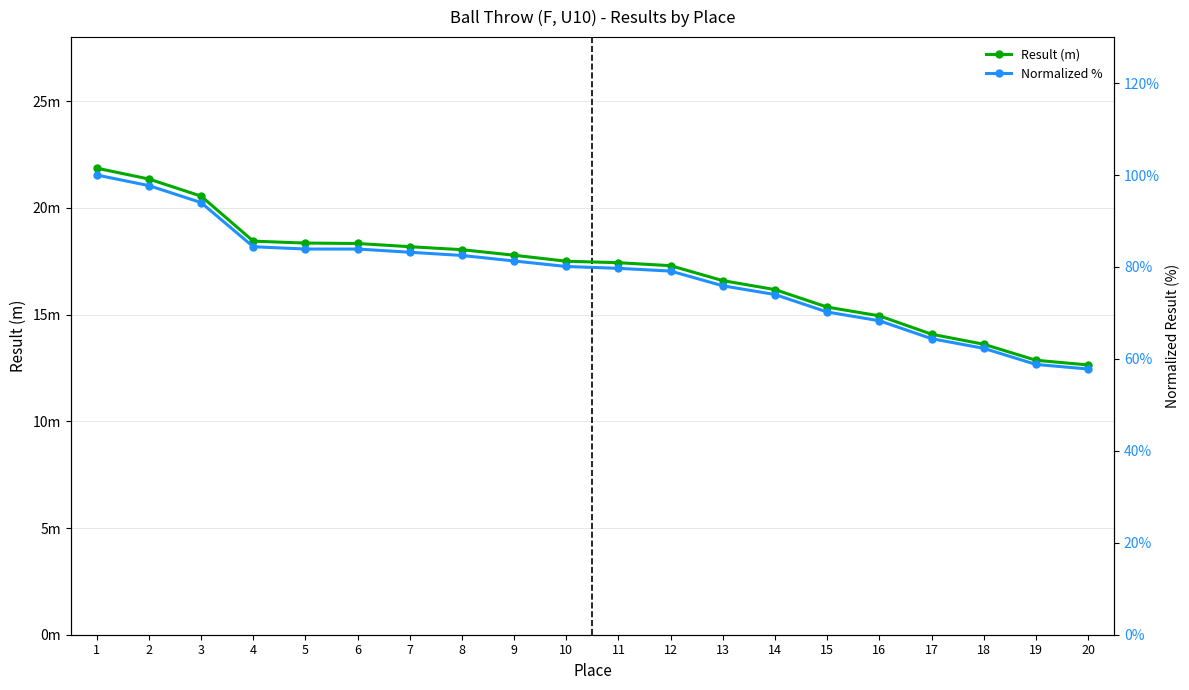

How many data points in Normalized % are less than 80?

10